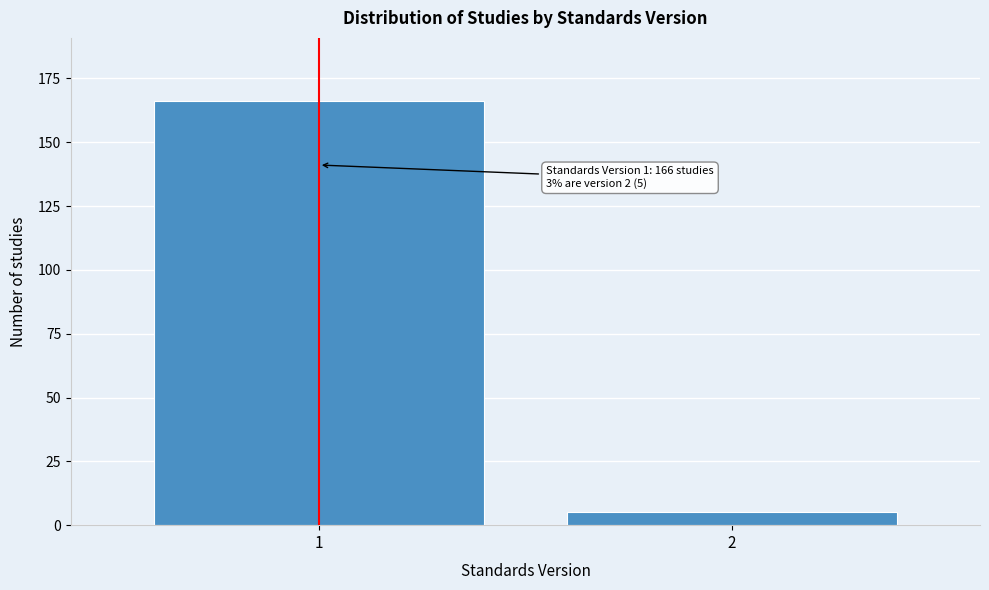

Reading left to right, extract all data points from this chart.

166	5